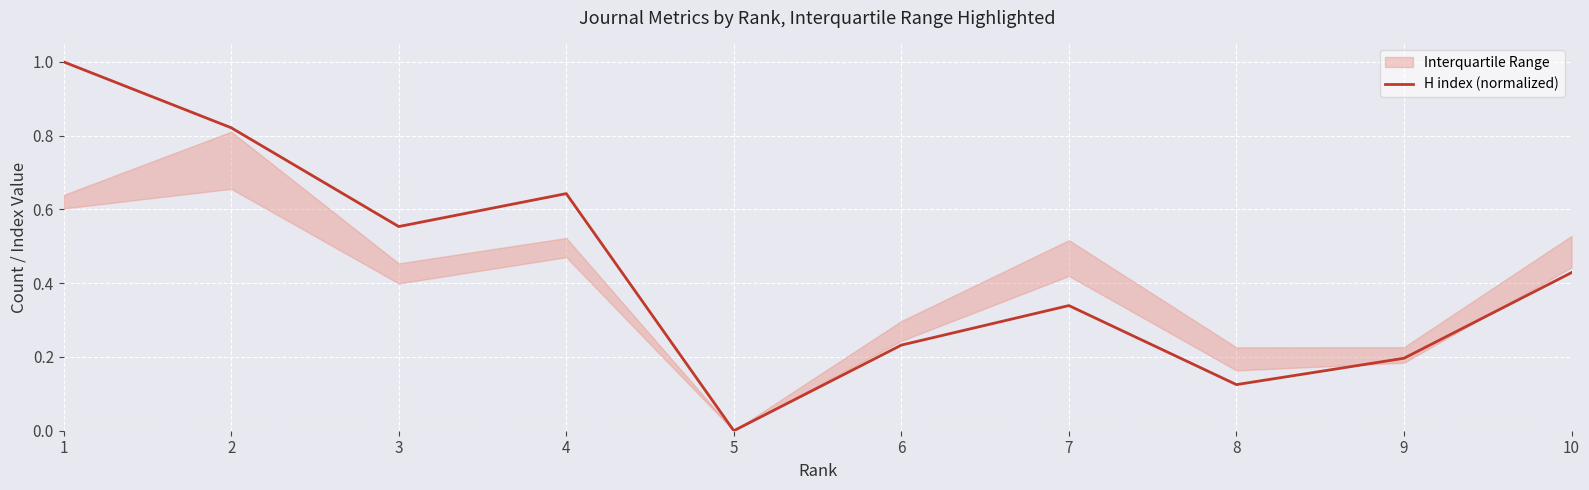

The chart shows a value of 0.1 at 8. True or false?

True